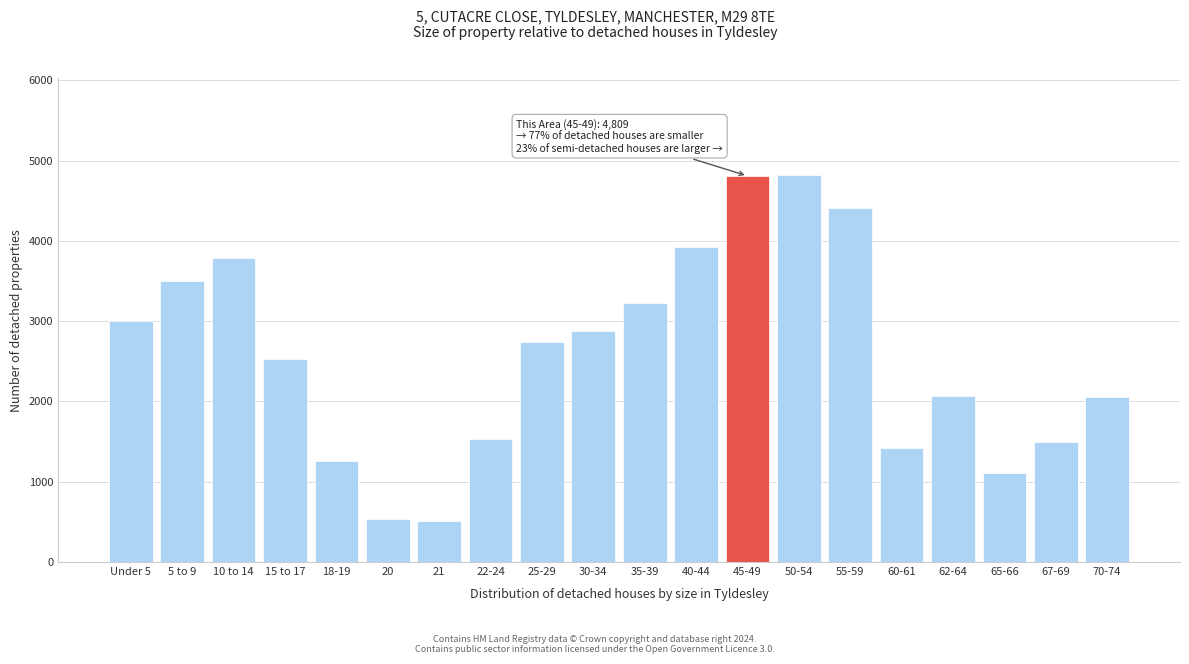

What is the change in value from 10 to 14 to 55-59?

+626